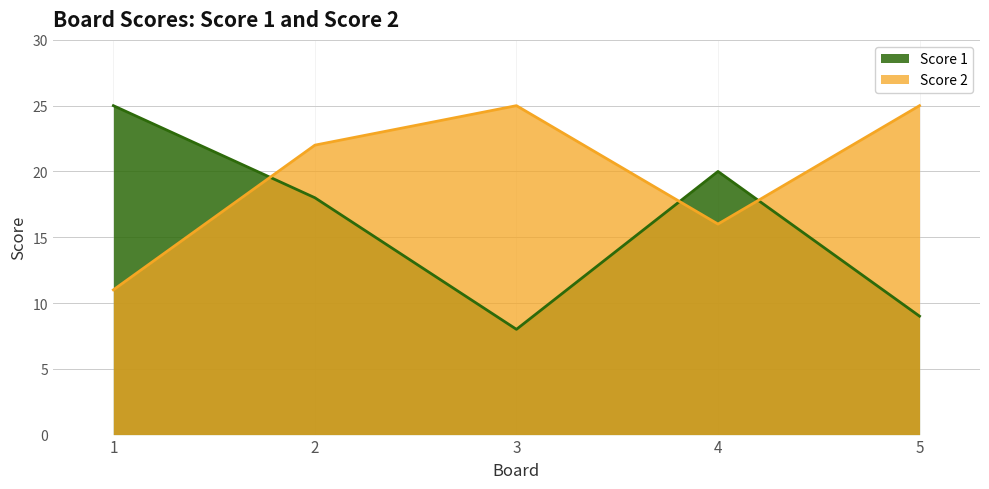

Is it true that Score 1 equals 12 at 3?

False